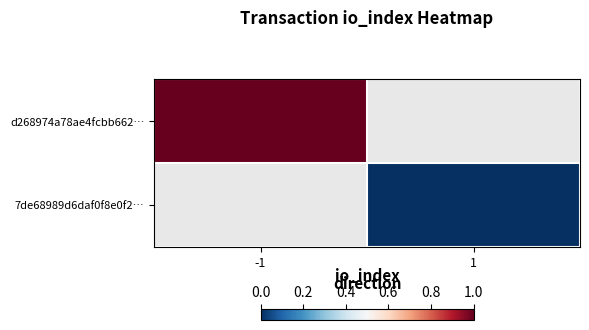

Which category has the highest value in the d268974a78ae4fcbb662… series?

-1